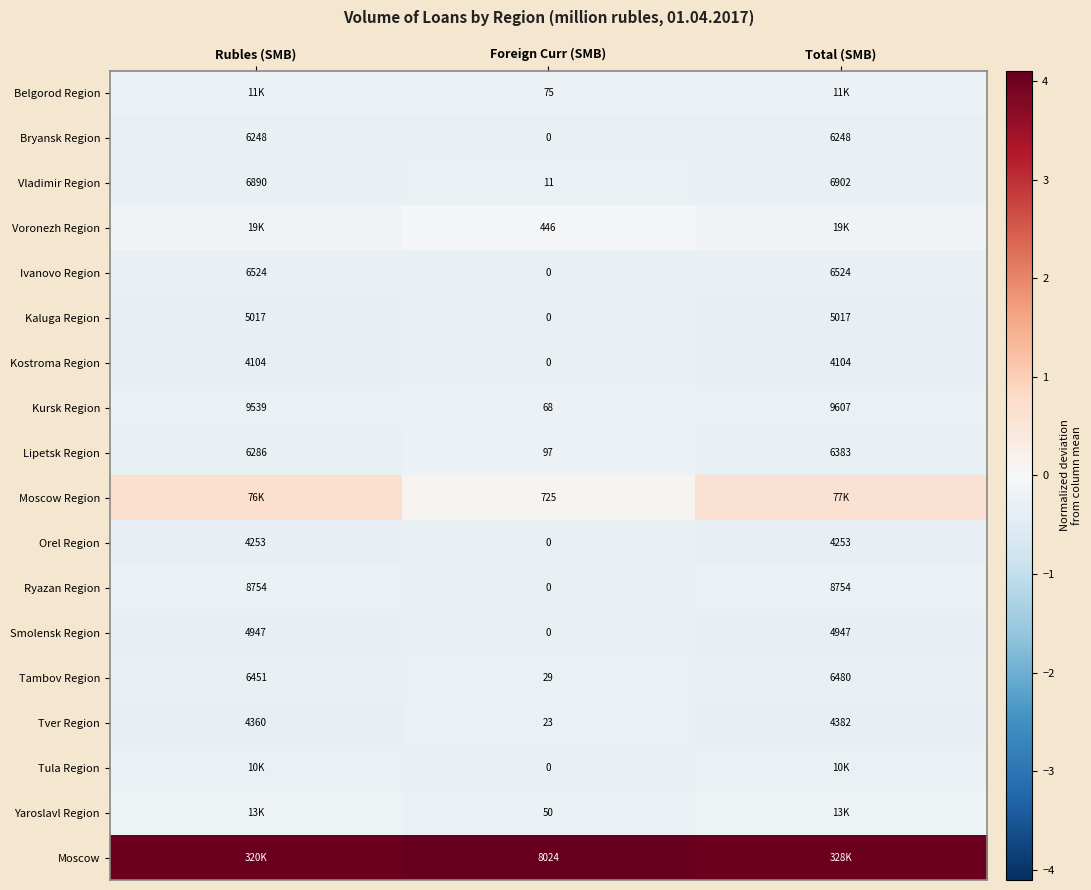

At which label is Vladimir Region closest to 3456?

Rubles (SMB)